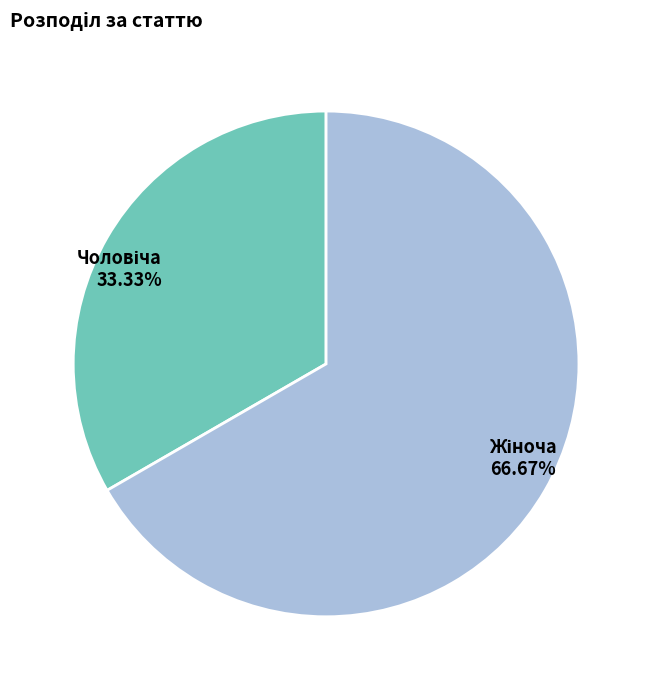

Count the number of slices in the pie.

2